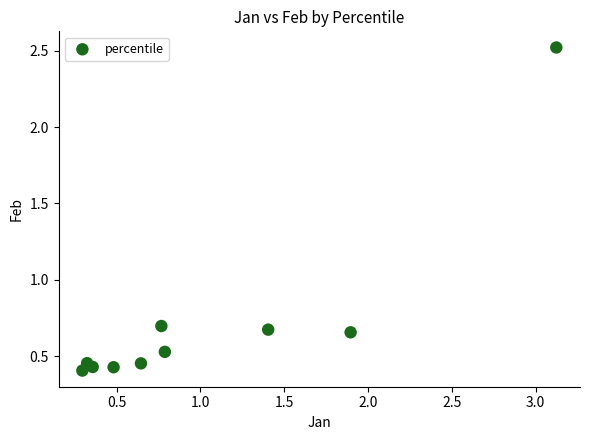

What is the average X value?

1.0